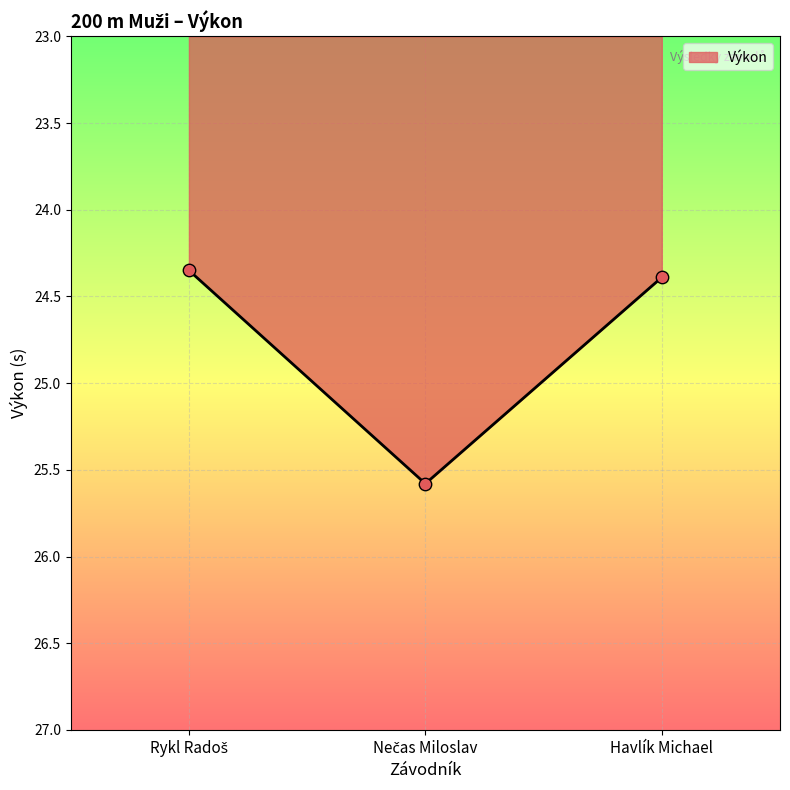

The value at Havlík Michael is 34.6. True or false?

False